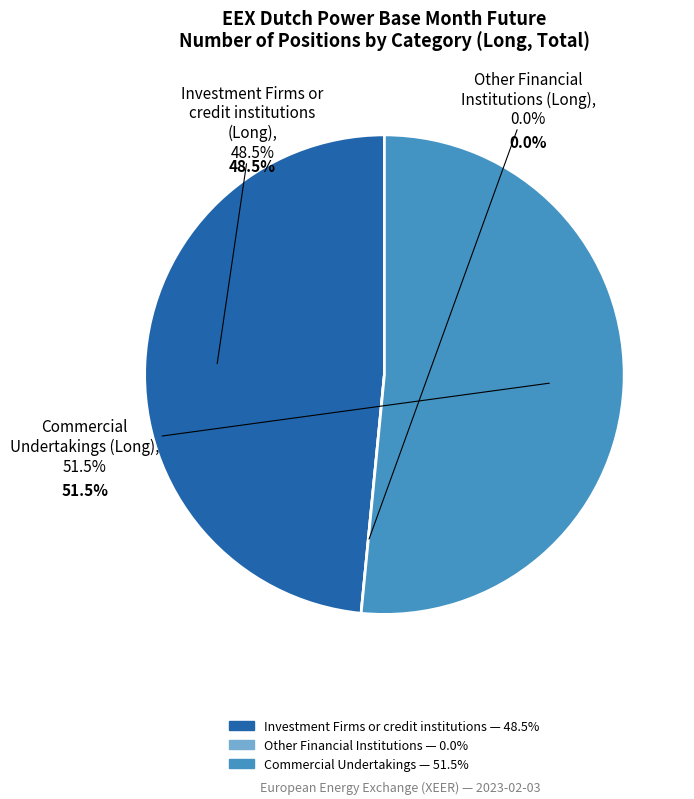

True or false: Other Financial Institutions (Long)
0 LOTS accounts for 1% of the total.

False